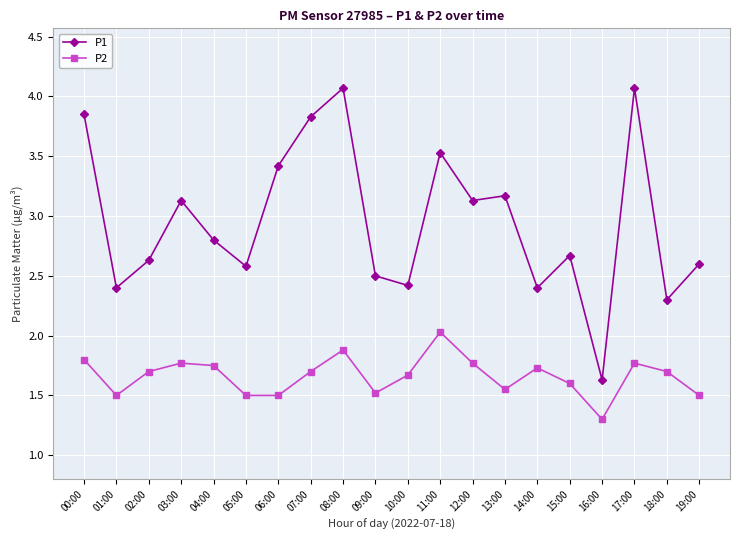

What is the value of the P2 point at the 15th from the left?

1.7